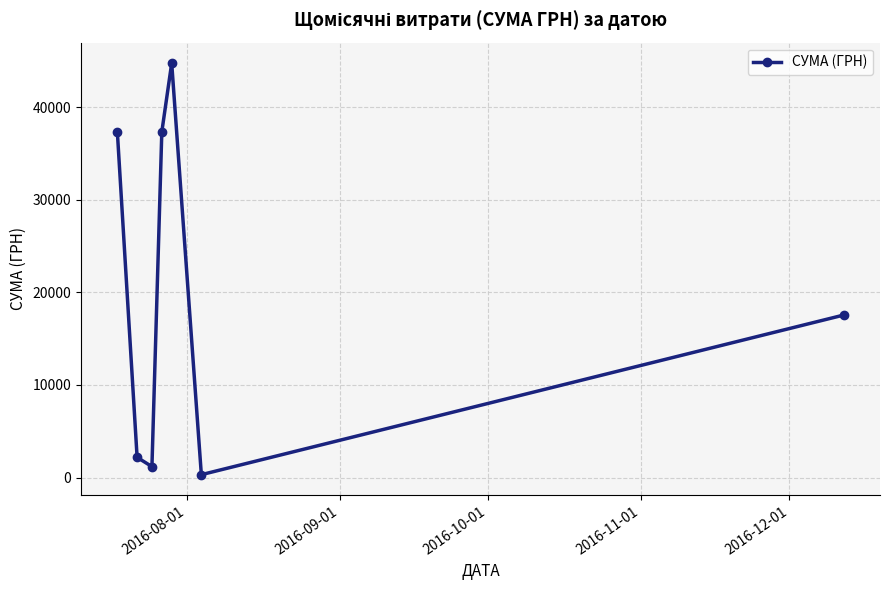

What is the maximum value shown in the chart?

44730.5